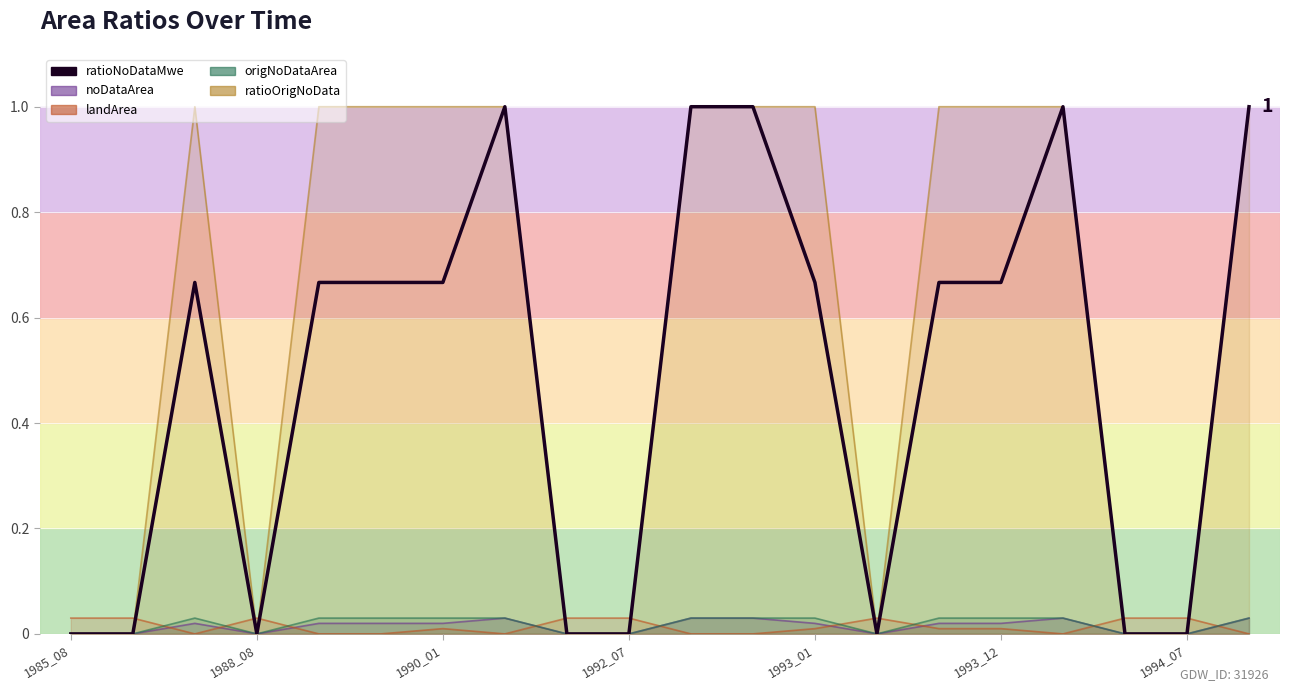

How many values are above zero?

12